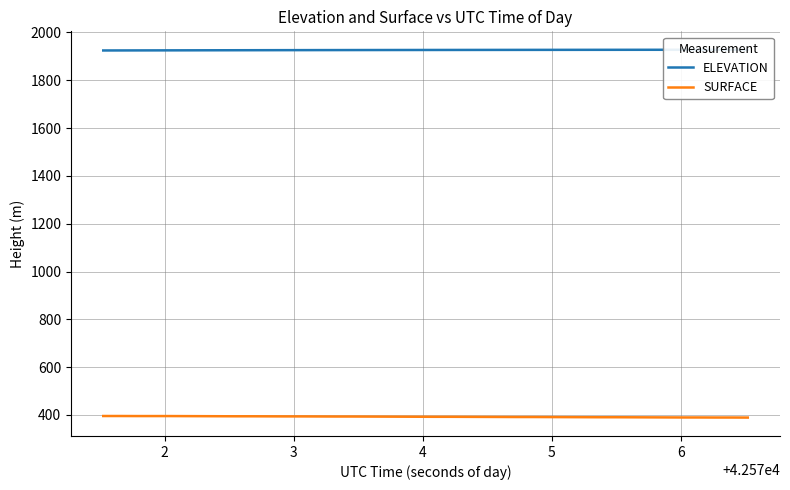

What is the maximum value for SURFACE?

395.8